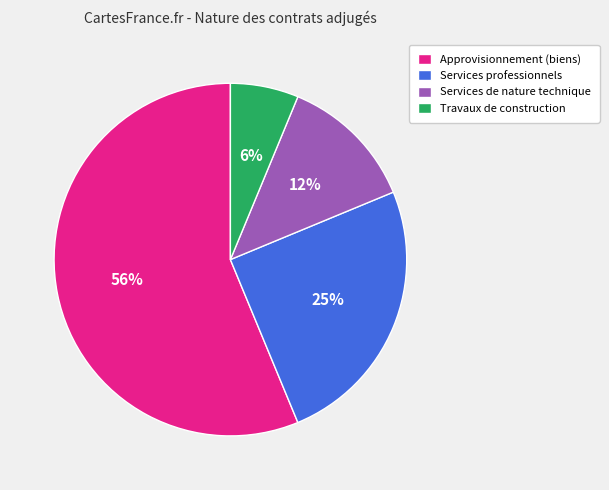

To the nearest percent, what portion does Services professionnels represent?

25%